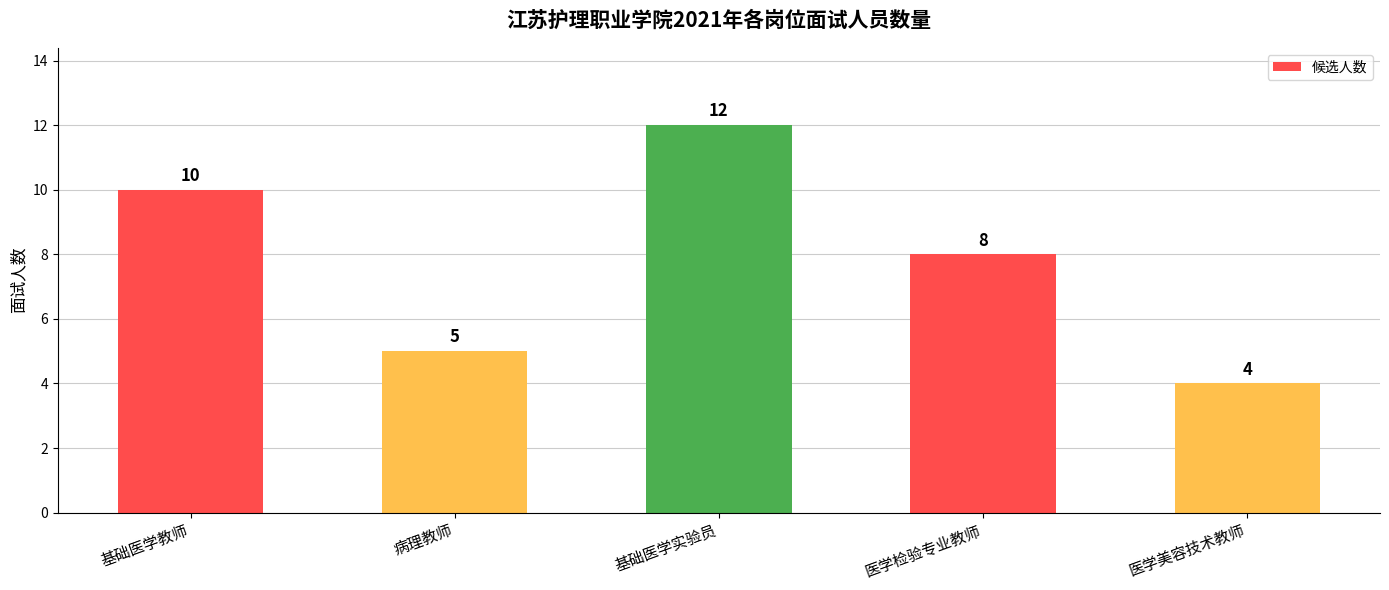

At which category does the chart reach its minimum across all series?

医学美容技术教师